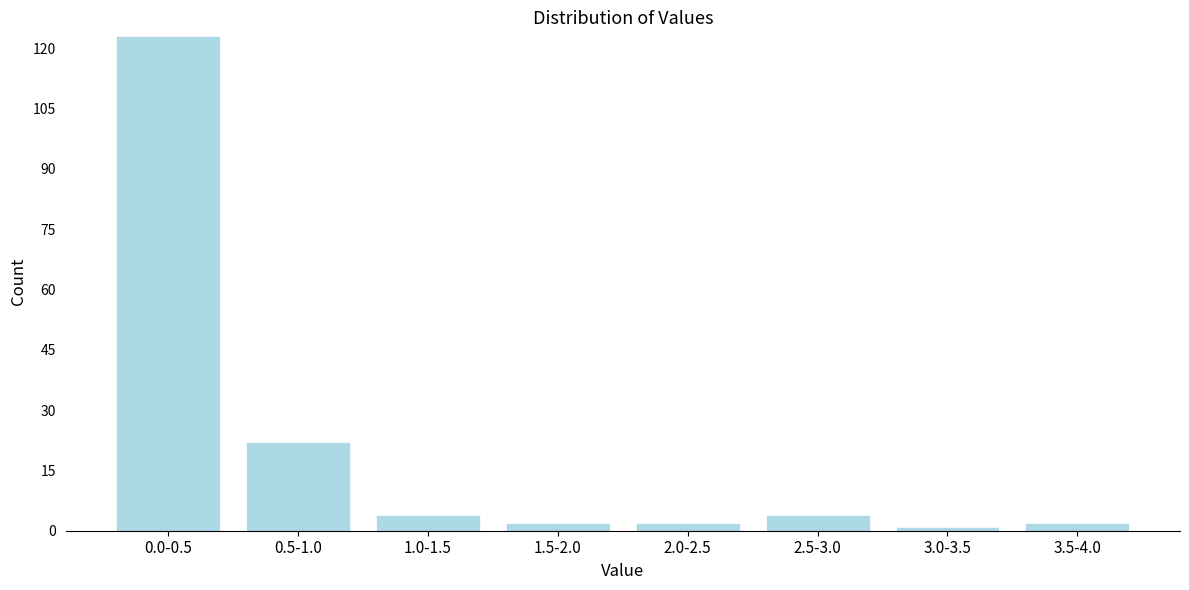

Reading right to left, list all the values displayed in this chart.

2	1	4	2	2	4	22	123